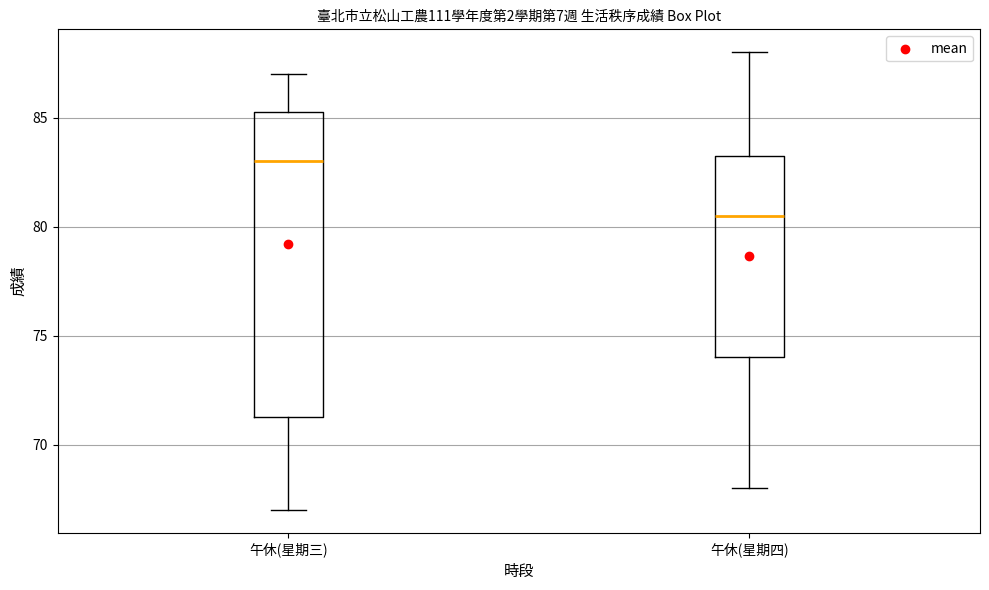

Reading left to right, transcribe this box plot: for each box, give where its median line is, the range the box spans, and where its two whiskers end, as read against the y-axis. The values are not printed on the chart, so give them approximately, as read against the axis.

午休(星期三): median 83.0, box 71.5 to 85.5, whiskers 67.0 to 87.0
午休(星期四): median 80.5, box 74.0 to 83.5, whiskers 68.0 to 88.0